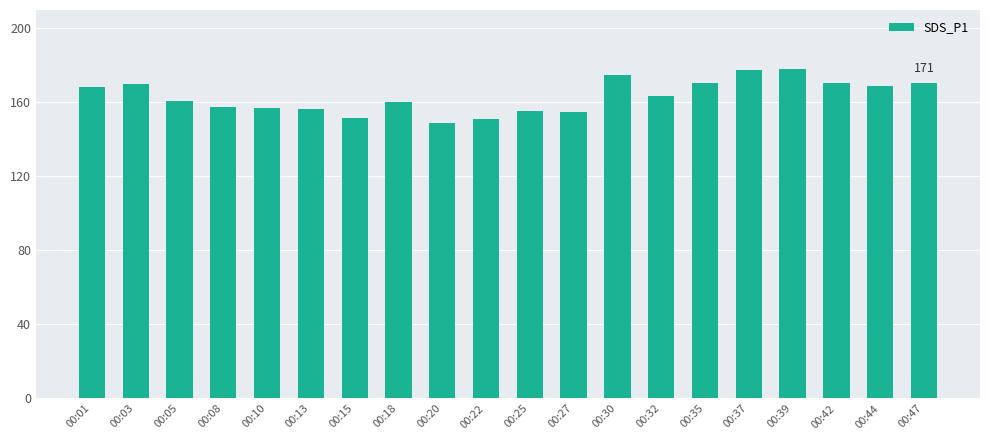

At which label is the value closest to 163?

00:32